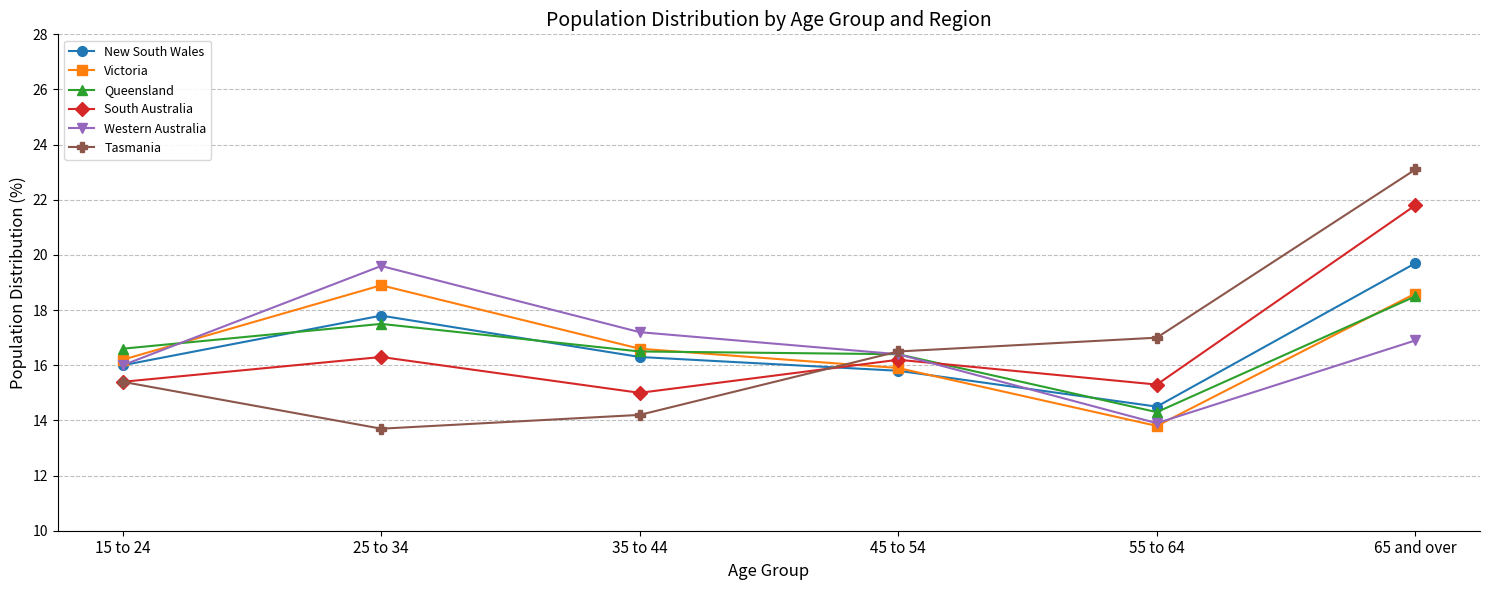

What is the average value of the Queensland series?

16.6